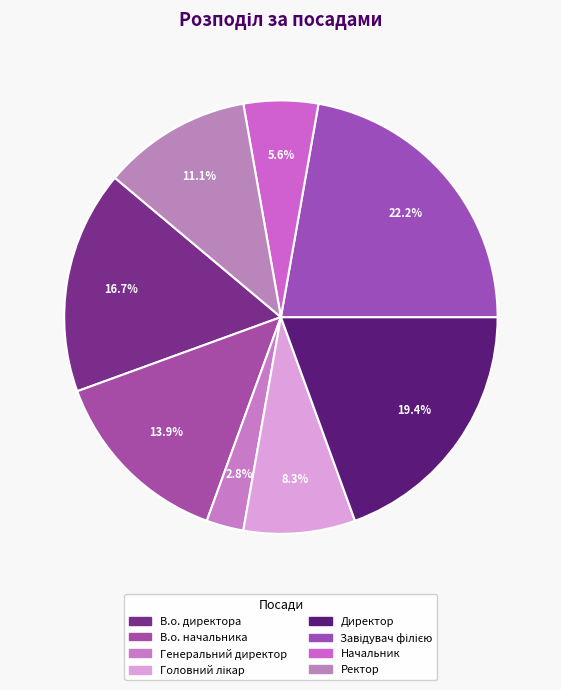

How many slices are in this pie chart?

8